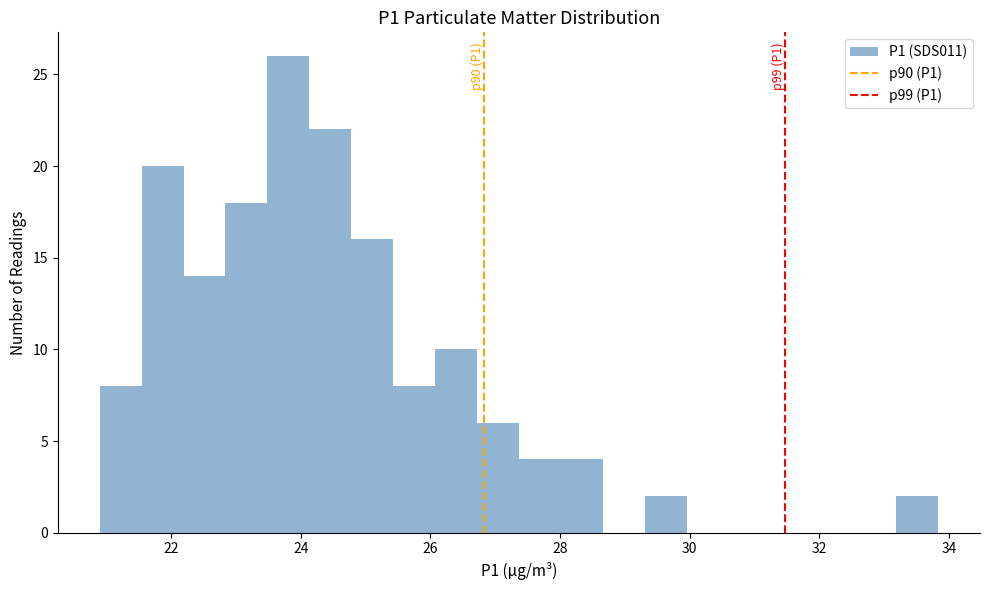

Around what value on the x-axis is the tallest bar? Give the approximate position of its centre, as read against the axis.

23.8